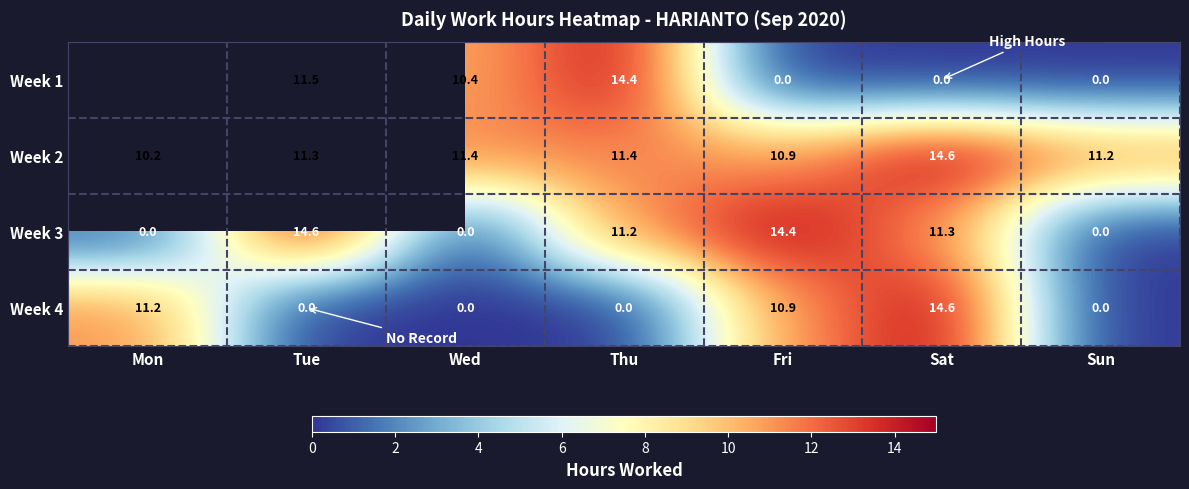

At which label does Week 3 reach its peak?

Tue